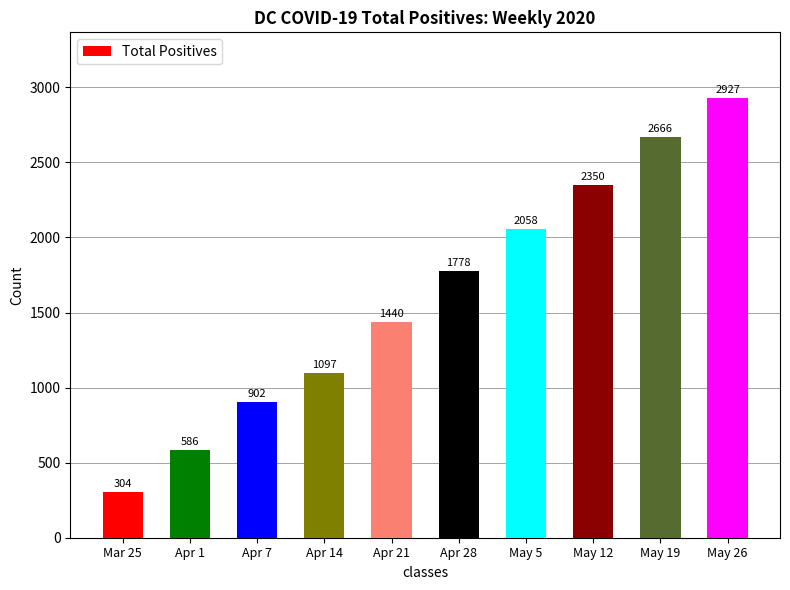

Is it true that the value at May 12 is 807?

False